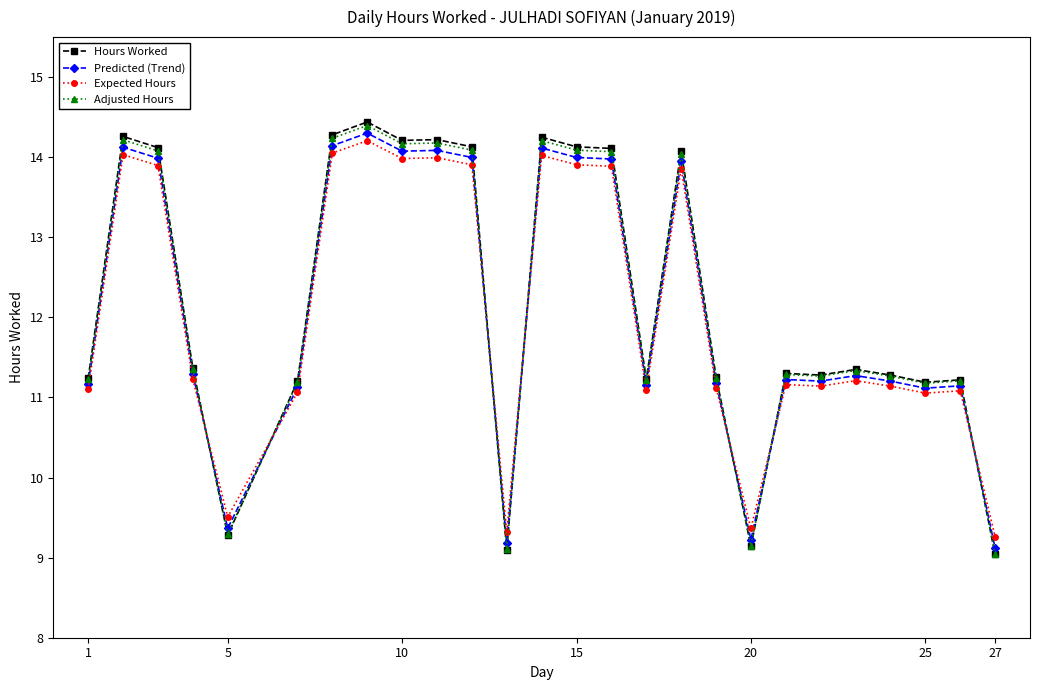

How many intersections are there between Expected Hours and Hours Worked?

7